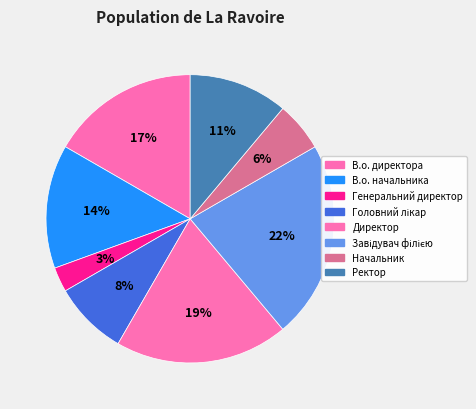

To the nearest percent, what is the combined percentage of Директор and В.о. начальника?

33%